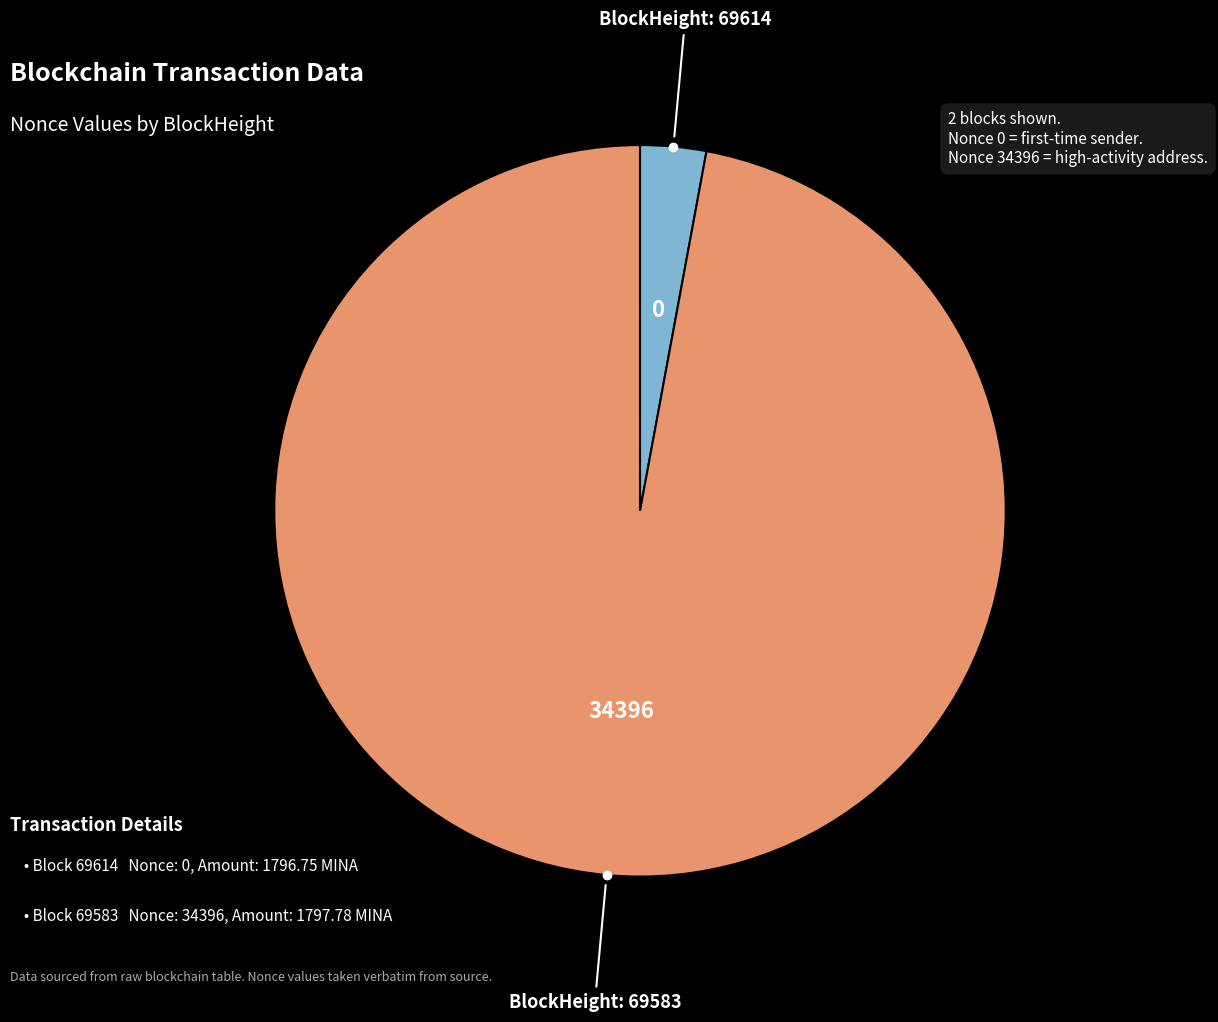

Is there any slice that represents more than half of the pie?

Yes